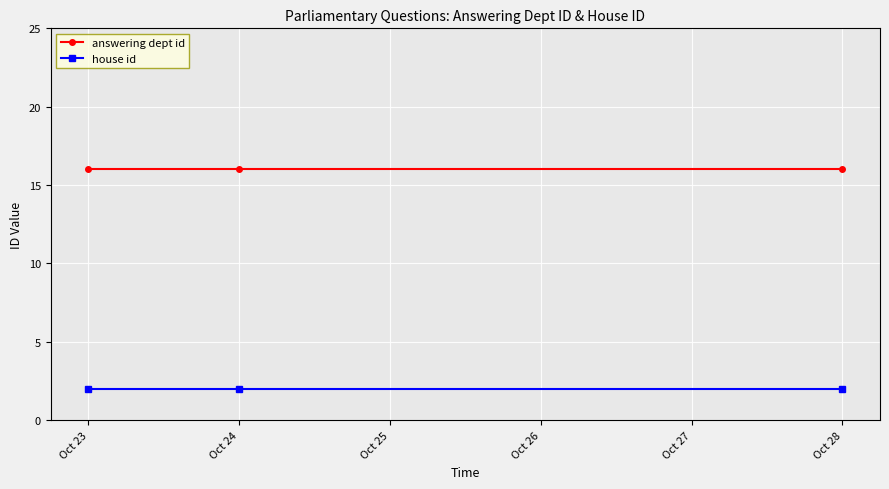

Rank the series by their maximum value, from highest to lowest.

answering dept id, house id